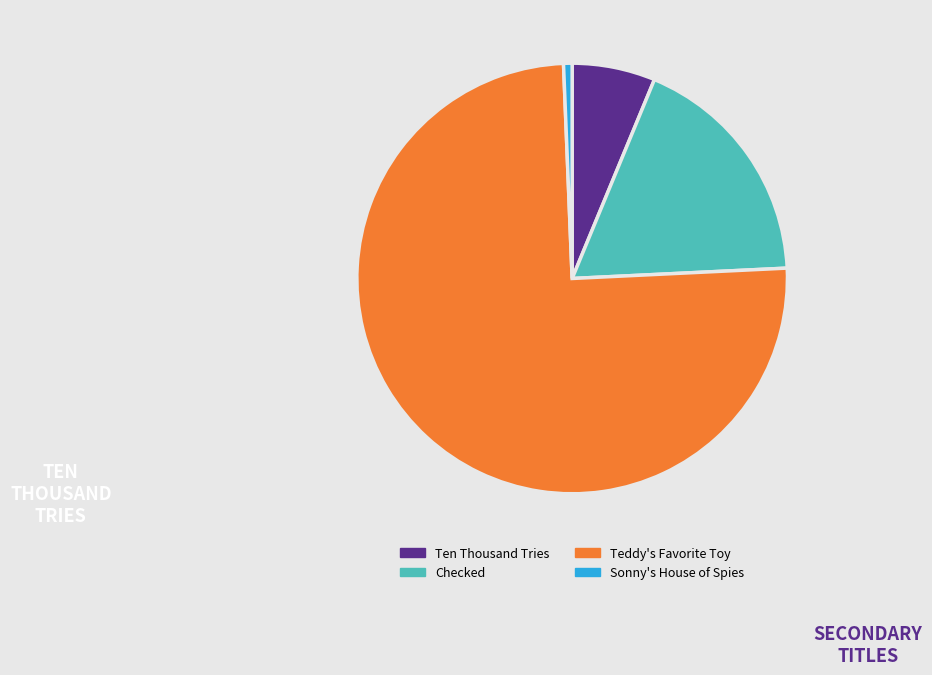

How many slices are in this pie chart?

4